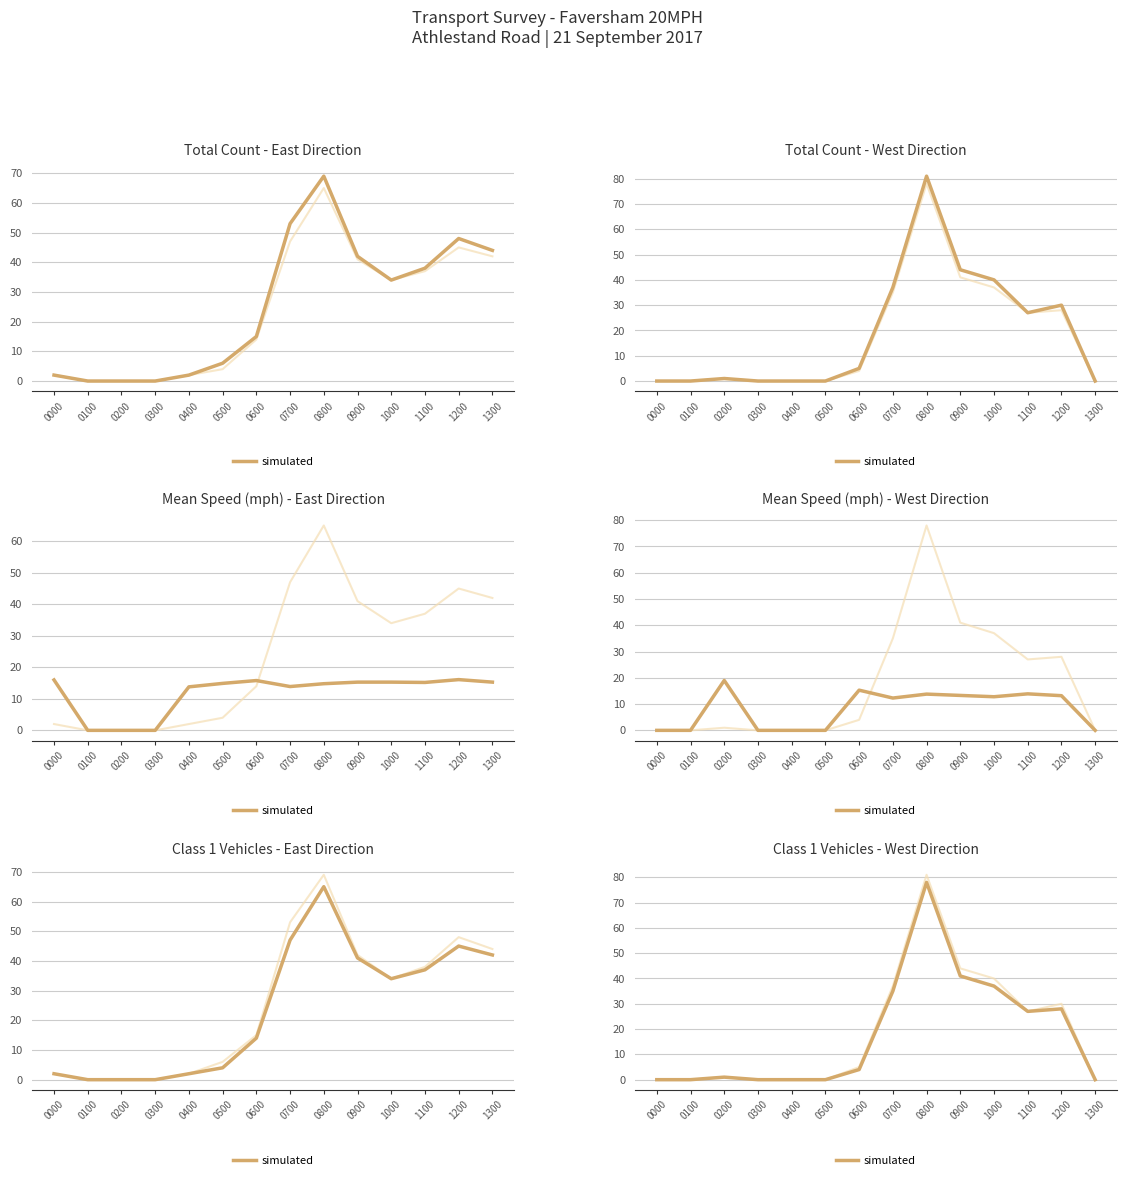

Reading left to right, list all the values displayed in this chart.

0	0	1	0	0	0	4	35	78	41	37	27	28	0